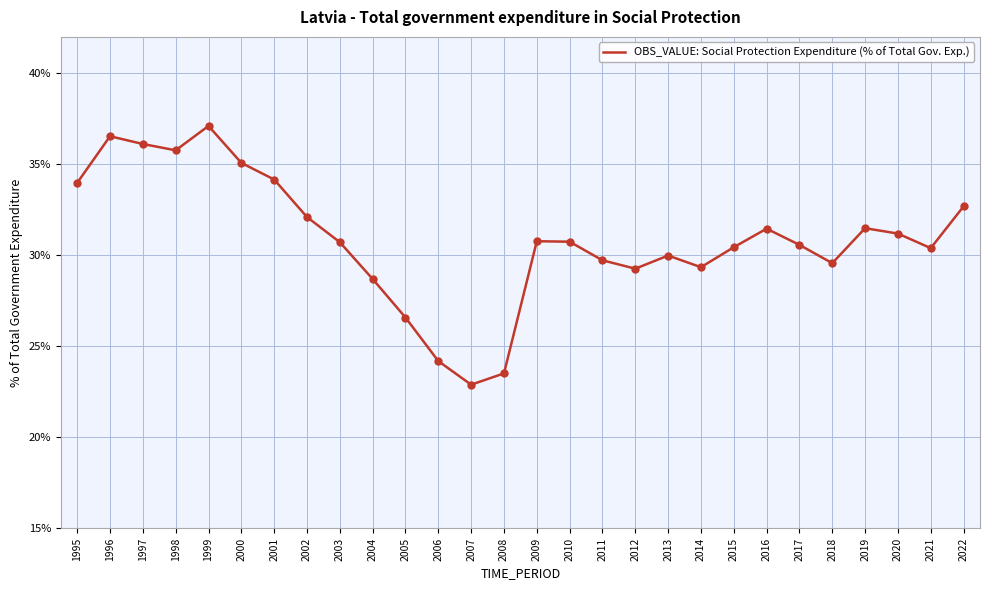

Which has a higher value, 2018 or 2002?

2002